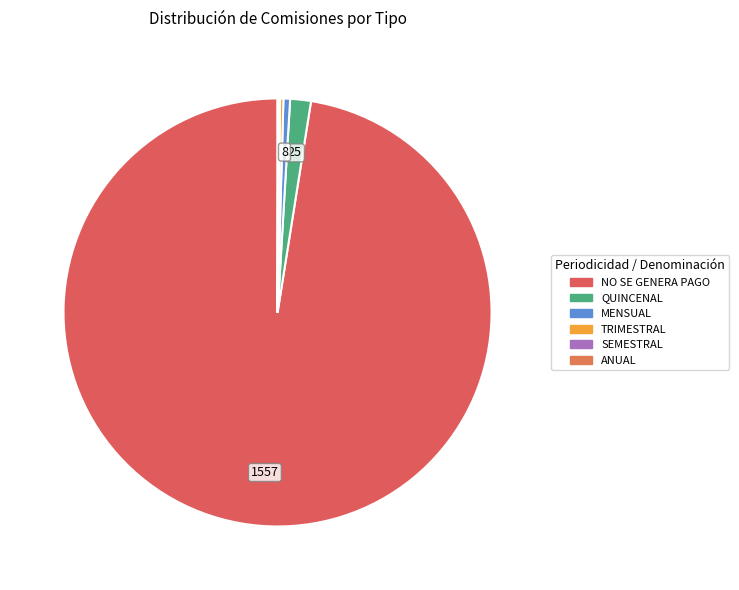

Does any single category account for the majority?

Yes